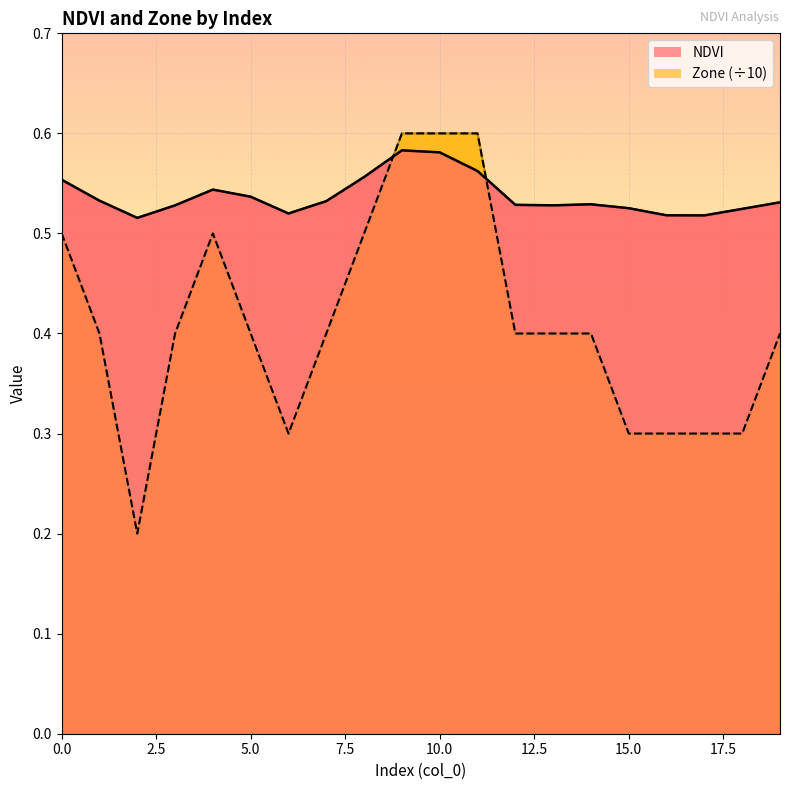

What is the difference between the Zone values at 2 and 13?

0.2